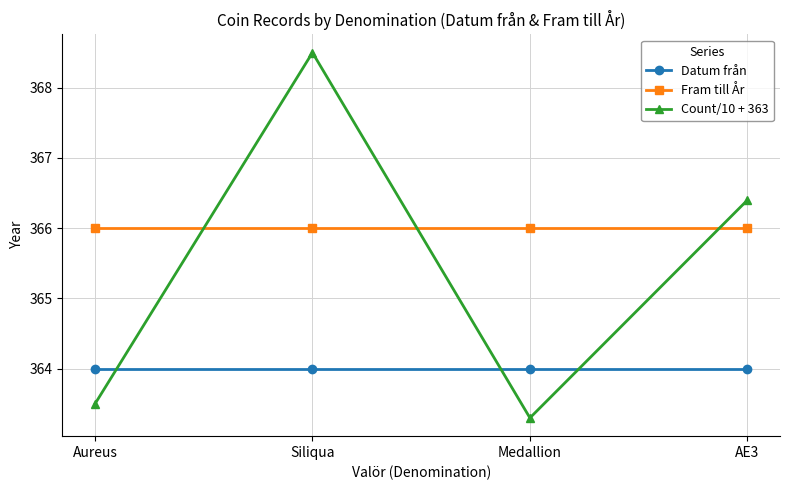

Reading right to left, transcribe all the data shown in this chart.

Datum från: 364.0	364.0	364.0	364.0
Fram till År: 366.0	366.0	366.0	366.0
Count/10 + 363: 366.4	363.3	368.5	363.5